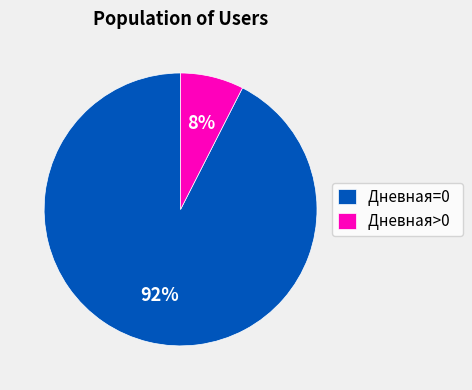

How many slices are in this pie chart?

2